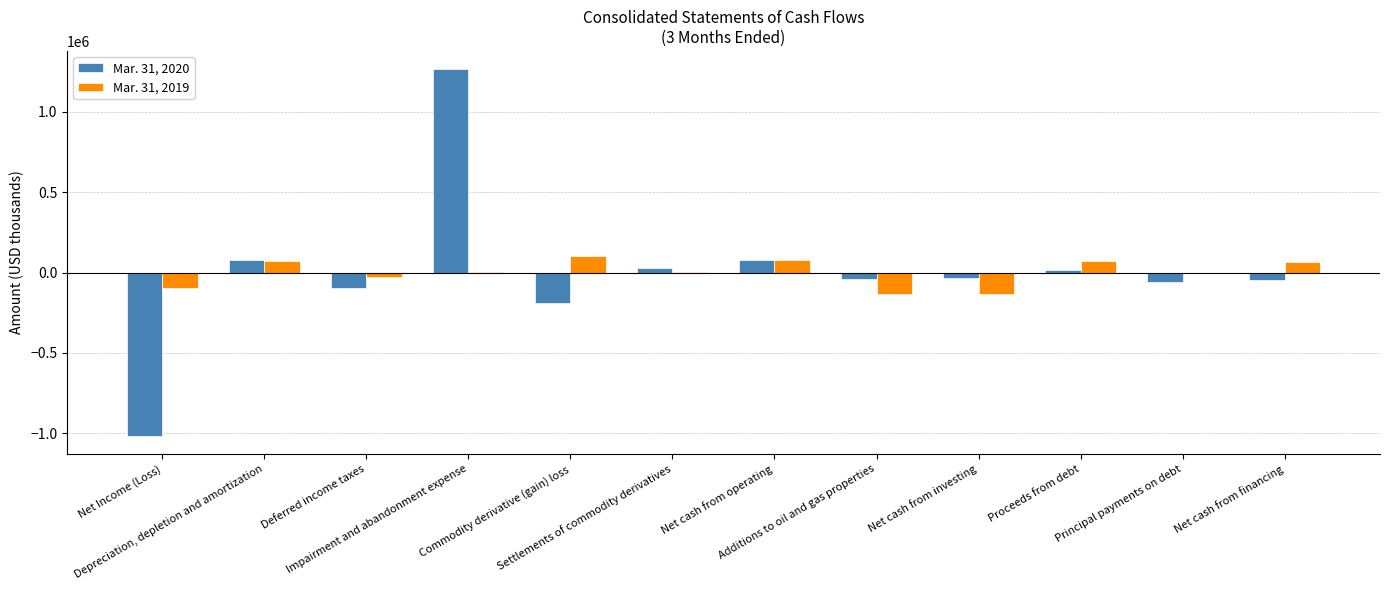

At which category is the sum across all series the highest?

Impairment and abandonment expense